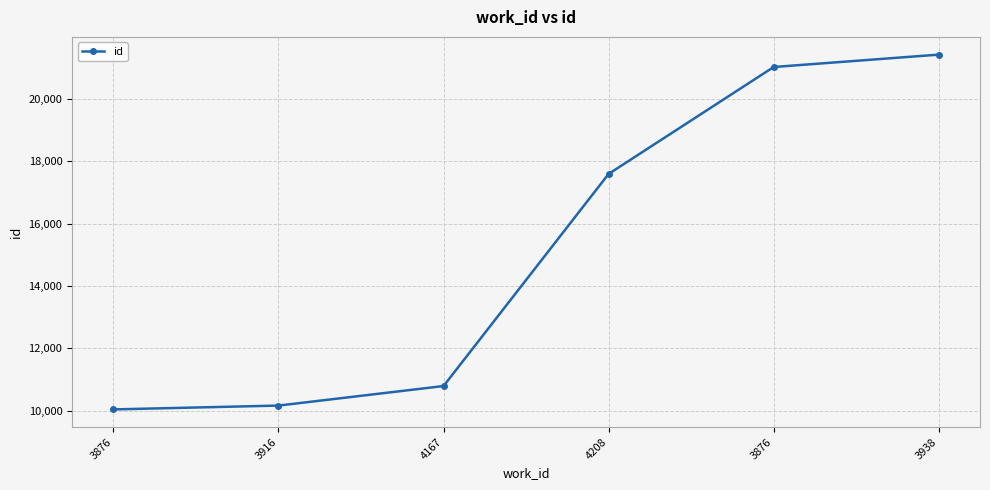

How many data points are less than 17600?

3